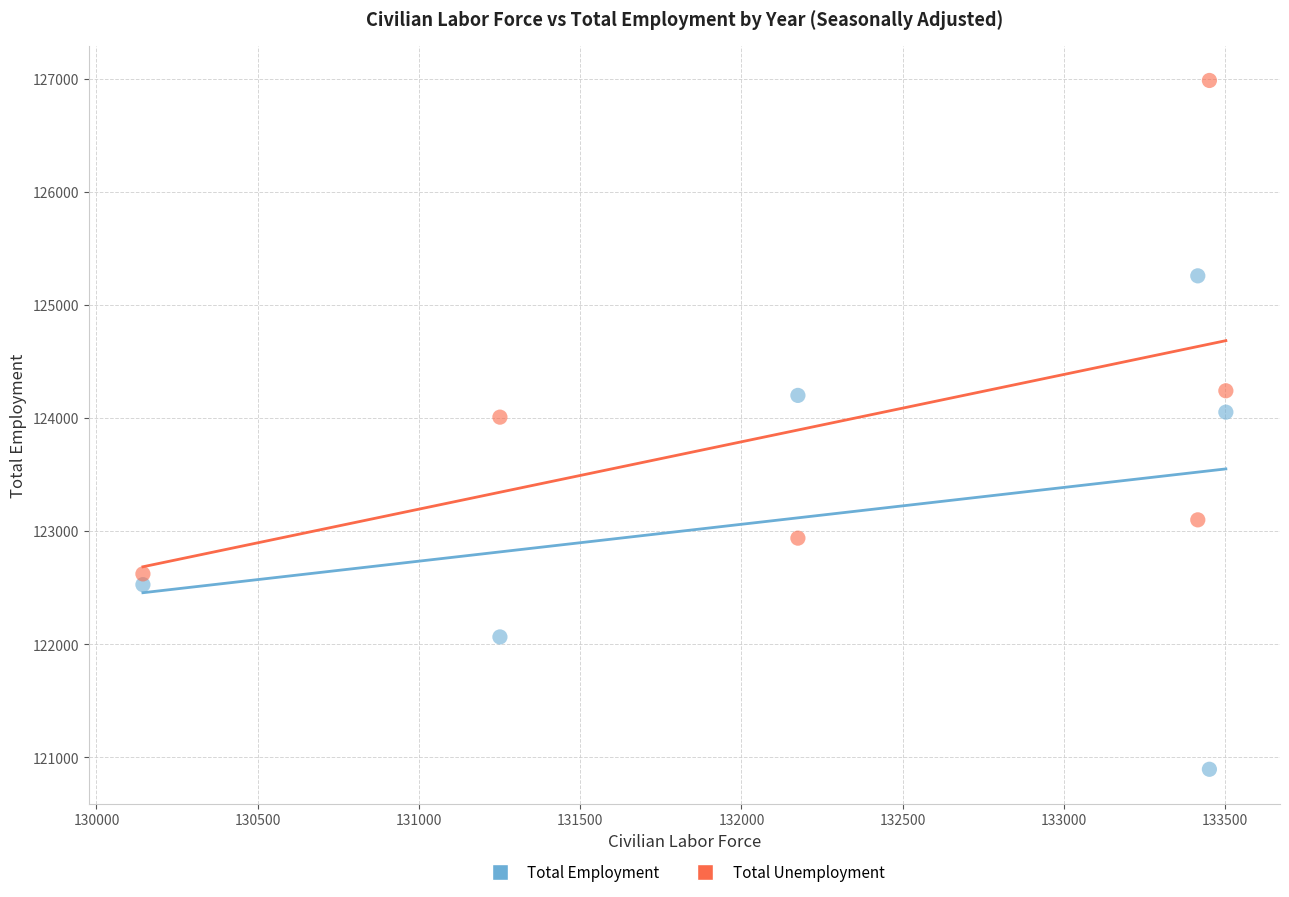

Across all data points, what is the range of X values (max minus min)?

3358.0